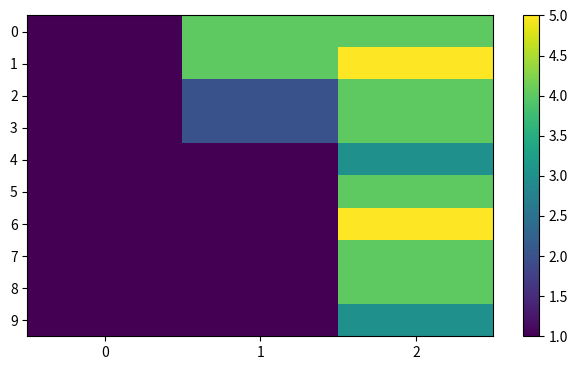

Between 1 and 2, which series saw the biggest shift?

6